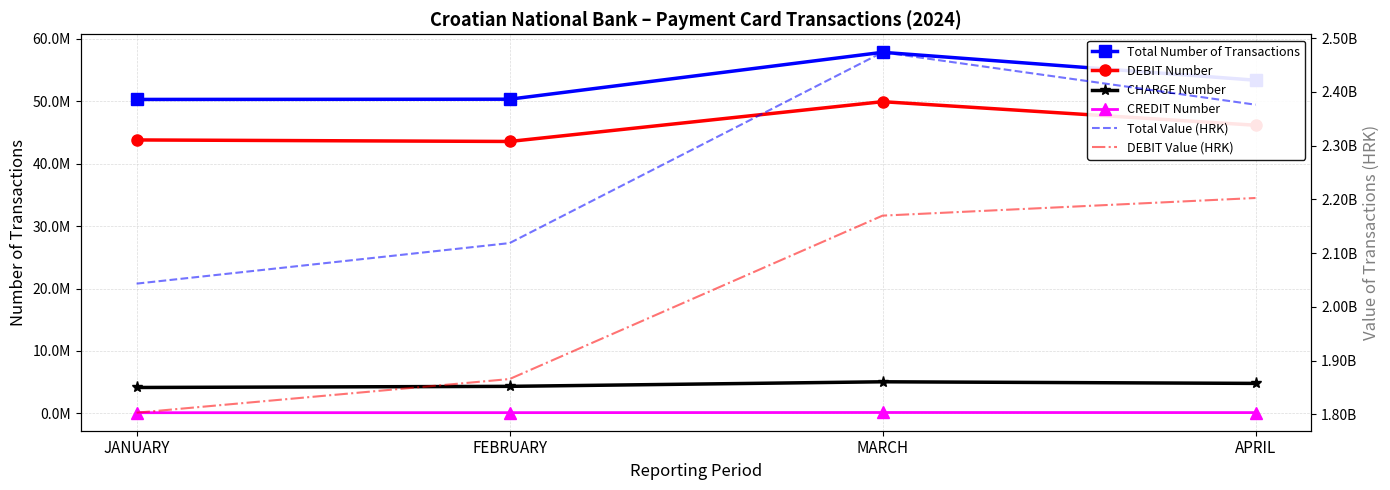

Reading left to right, extract all data points from this chart.

Total Number of Transactions: JANUARY=50259749	FEBRUARY=50296669	MARCH=57802432	APRIL=53337723
DEBIT Number: JANUARY=43776271	FEBRUARY=43533128	MARCH=49901193	APRIL=46131157
CHARGE Number: JANUARY=4160697	FEBRUARY=4341505	MARCH=5072485	APRIL=4814734
CREDIT Number: JANUARY=124630	FEBRUARY=133051	MARCH=158246	APRIL=142185
Total Value (HRK): JANUARY=2043293358	FEBRUARY=2118644824	MARCH=2473433584	APRIL=2376018340
DEBIT Value (HRK): JANUARY=1803255428	FEBRUARY=1865856336	MARCH=2169712553	APRIL=2202519782